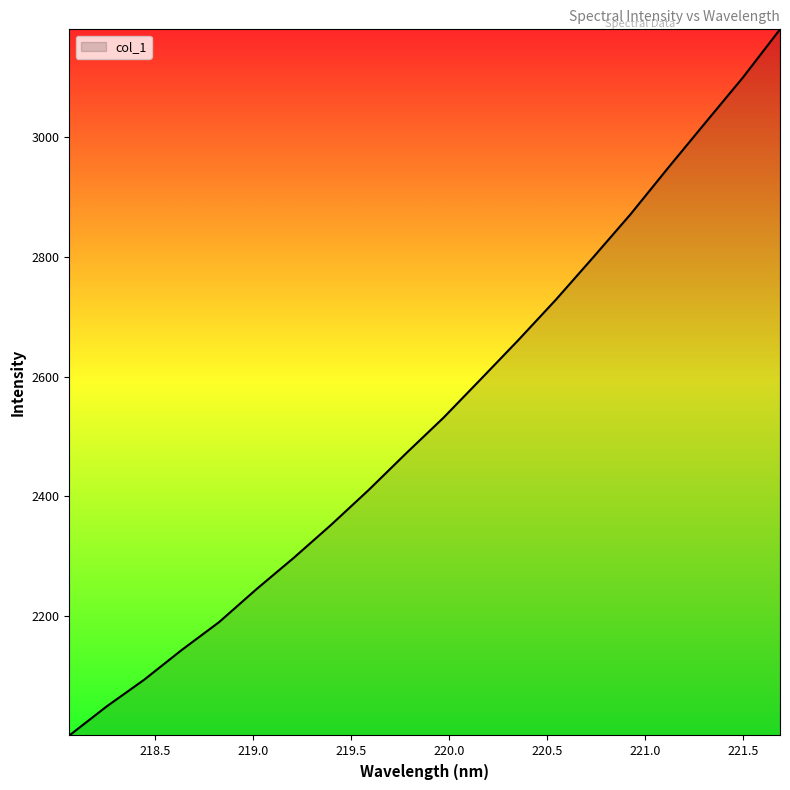

What is the smallest value displayed?

2000.6